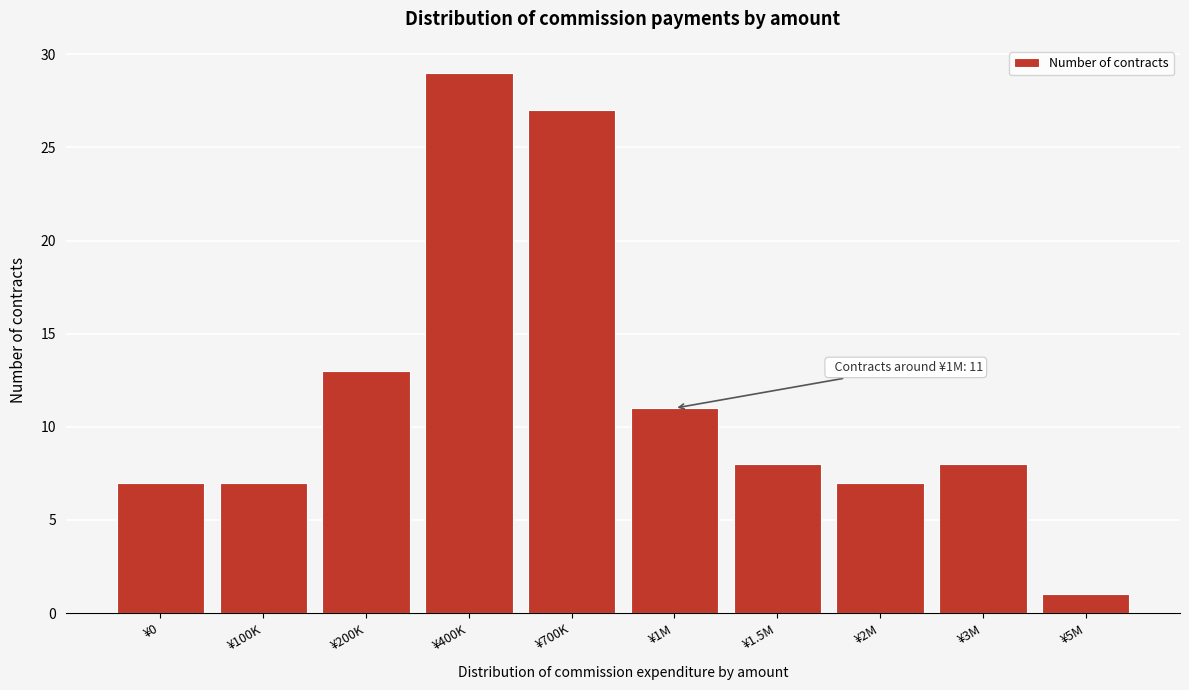

Reading left to right, list all the values displayed in this chart.

¥0=7	¥100K=7	¥200K=13	¥400K=29	¥700K=27	¥1M=11	¥1.5M=8	¥2M=7	¥3M=8	¥5M=1